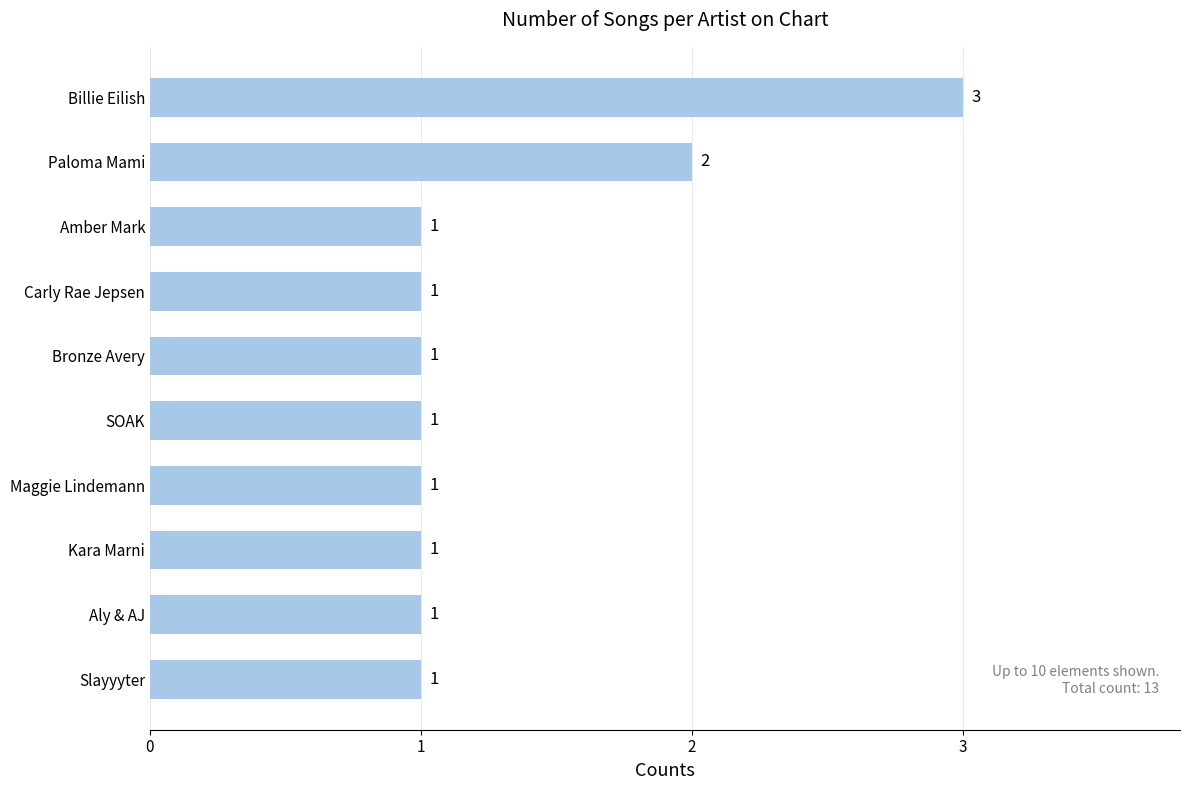

How many data points are above 1?

2